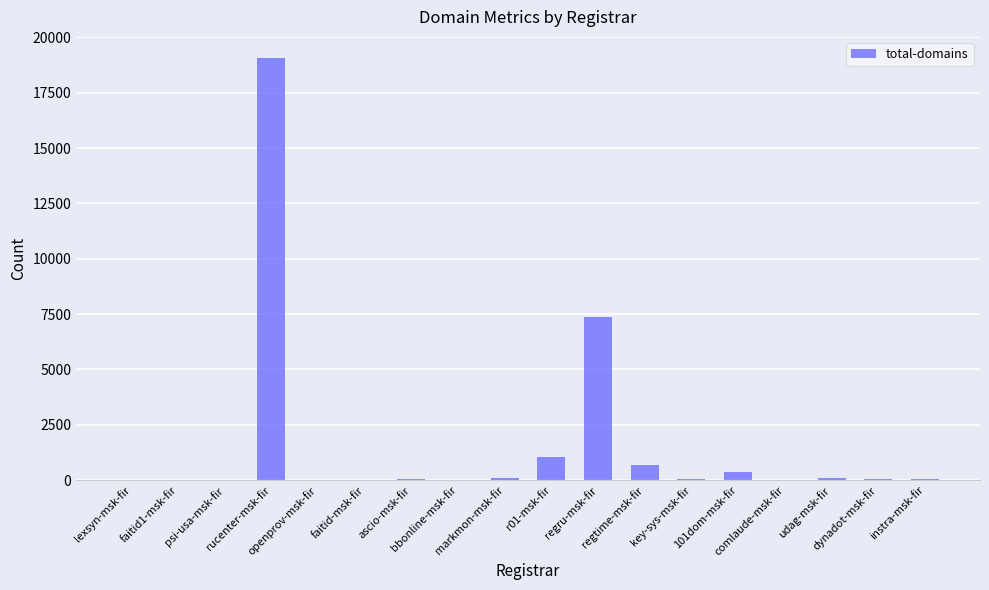

What is the greatest value displayed?

19069